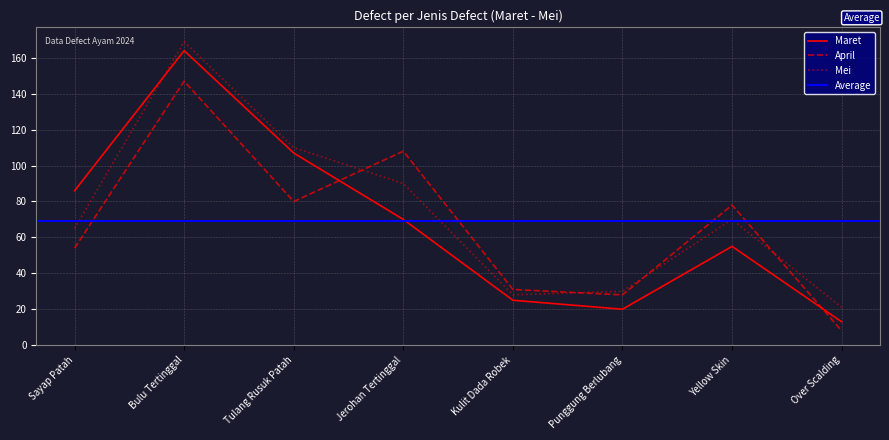

What is the maximum value for Mei?

169